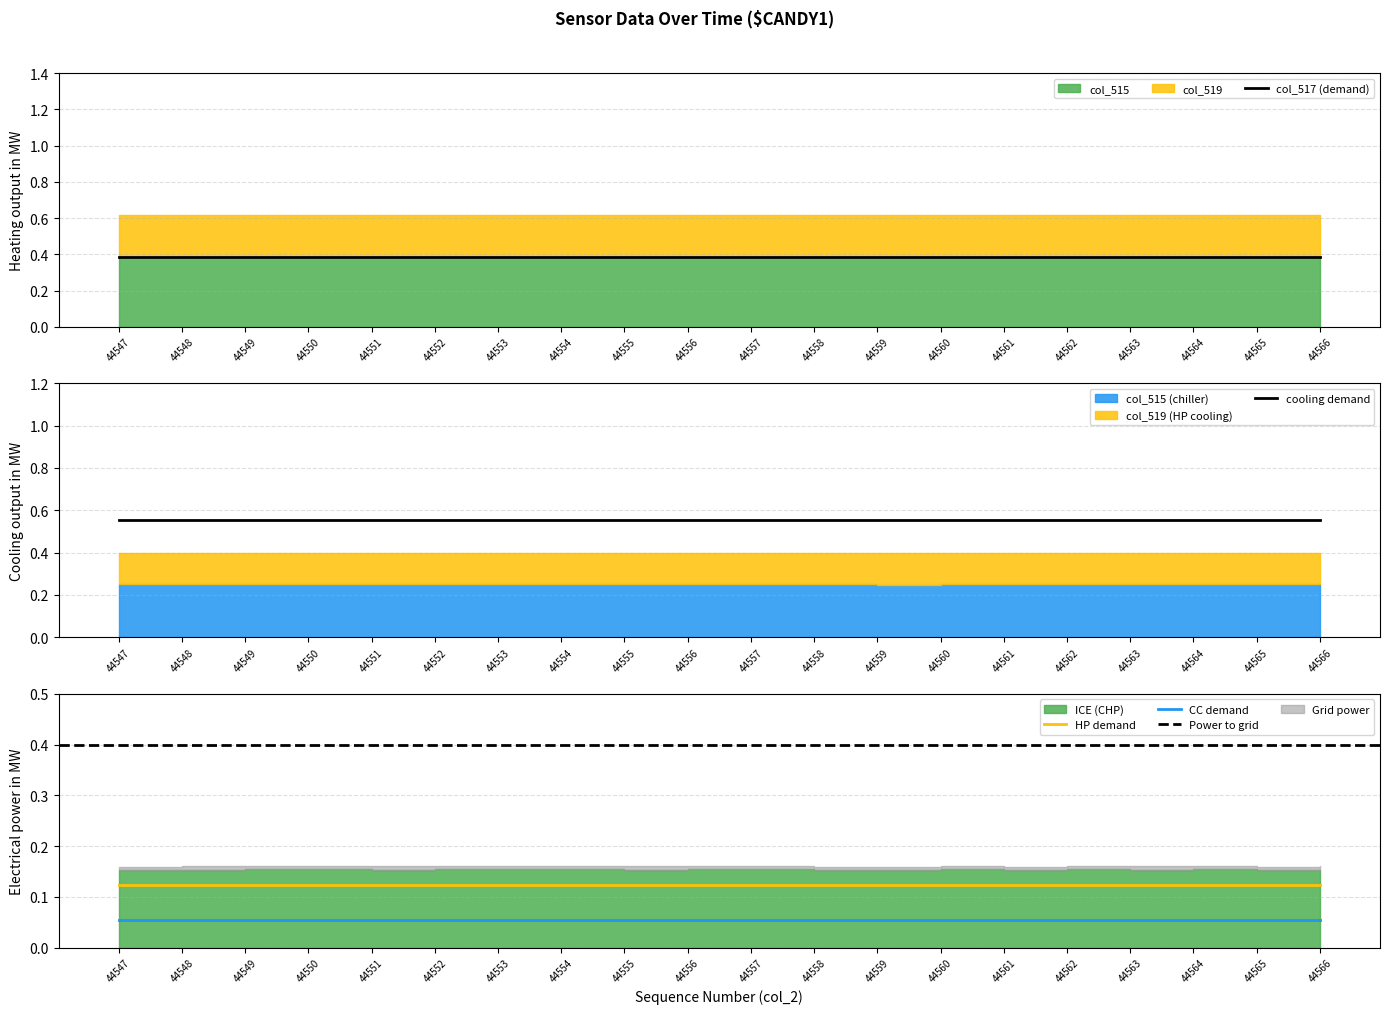

Which series has the largest total across all categories?

col_519